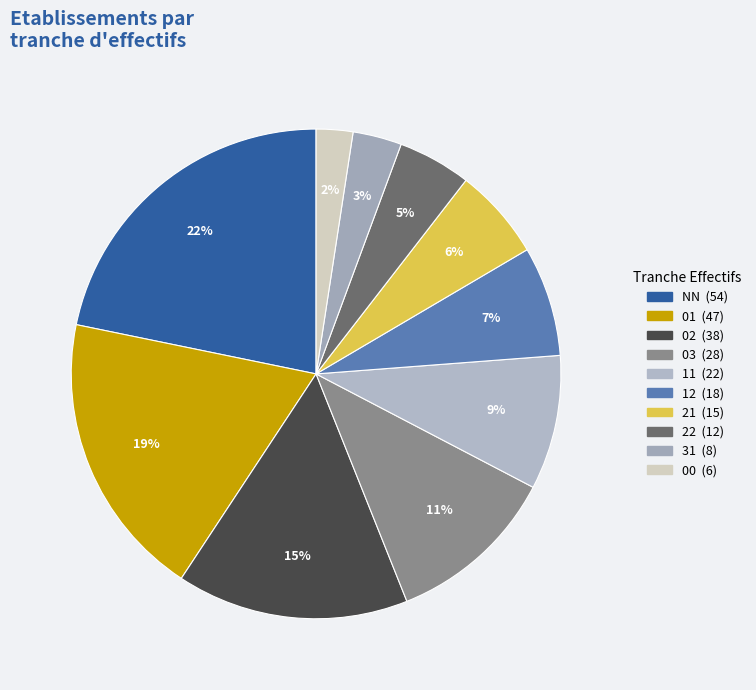

Count the number of slices in the pie.

10